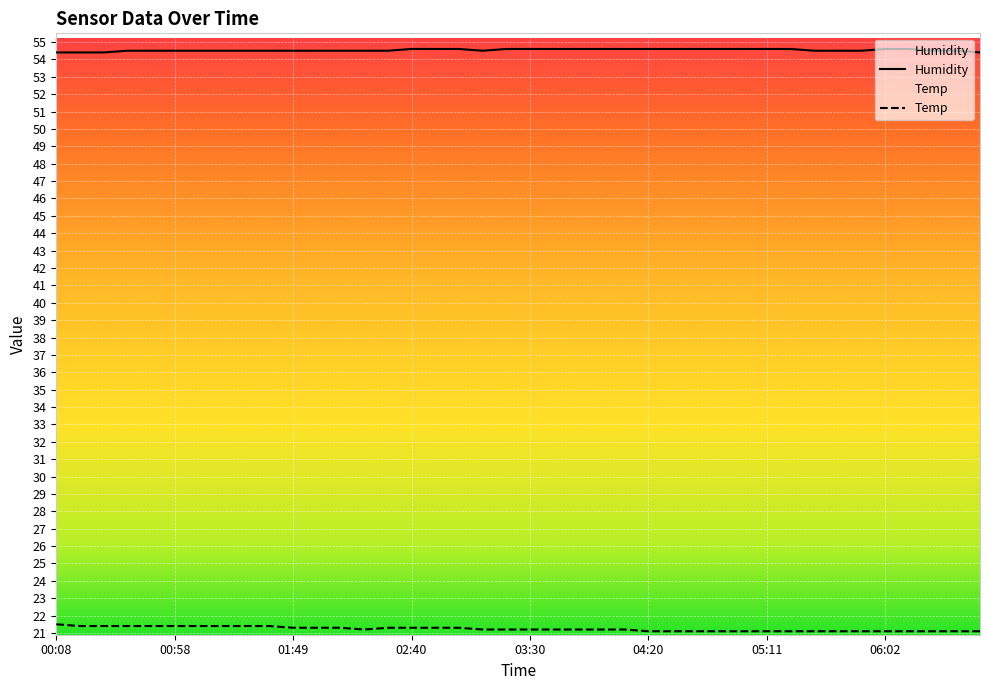

What is the highest value of the Temp series?

21.5